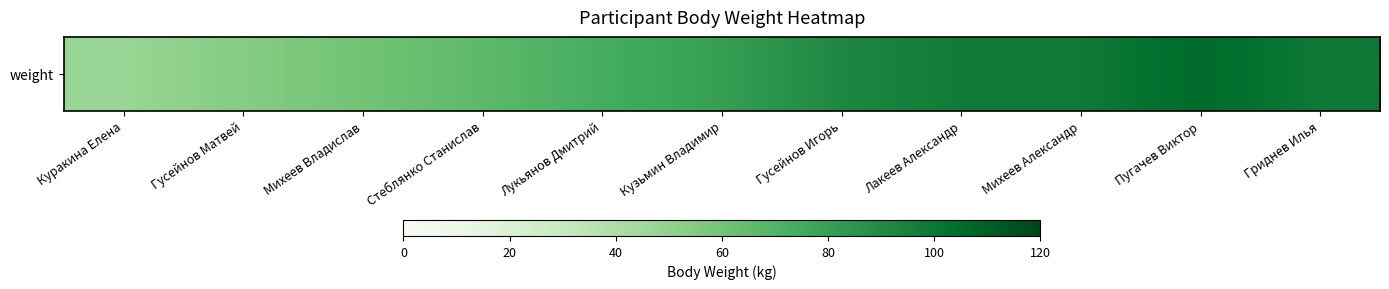

At which label is the value closest to 76?

Лукьянов Дмитрий